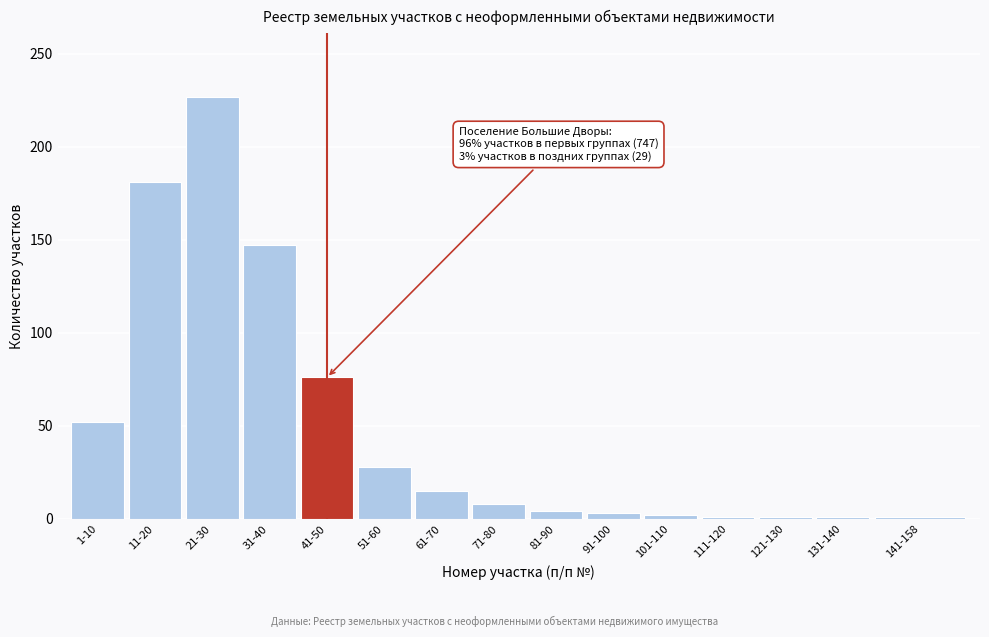

What is the maximum value shown in the chart?

227